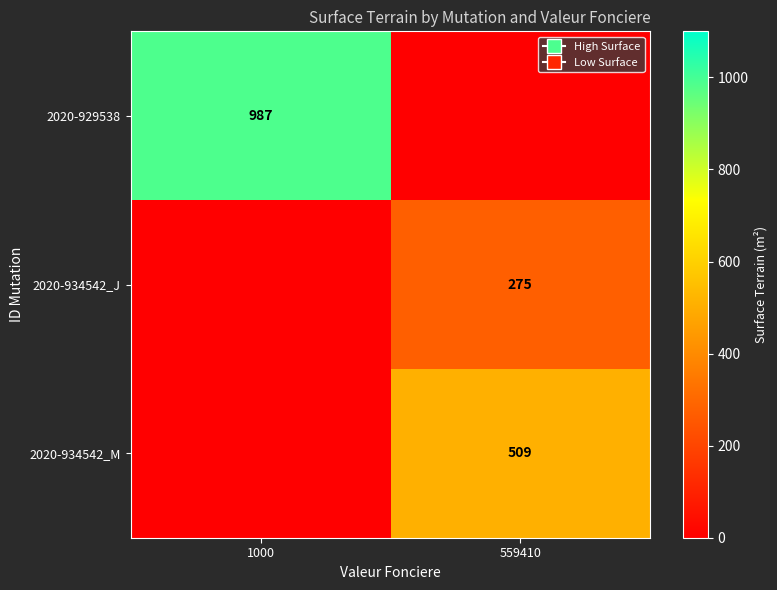

True or false: 2020-929538 has a value of 459 at 1000.

False